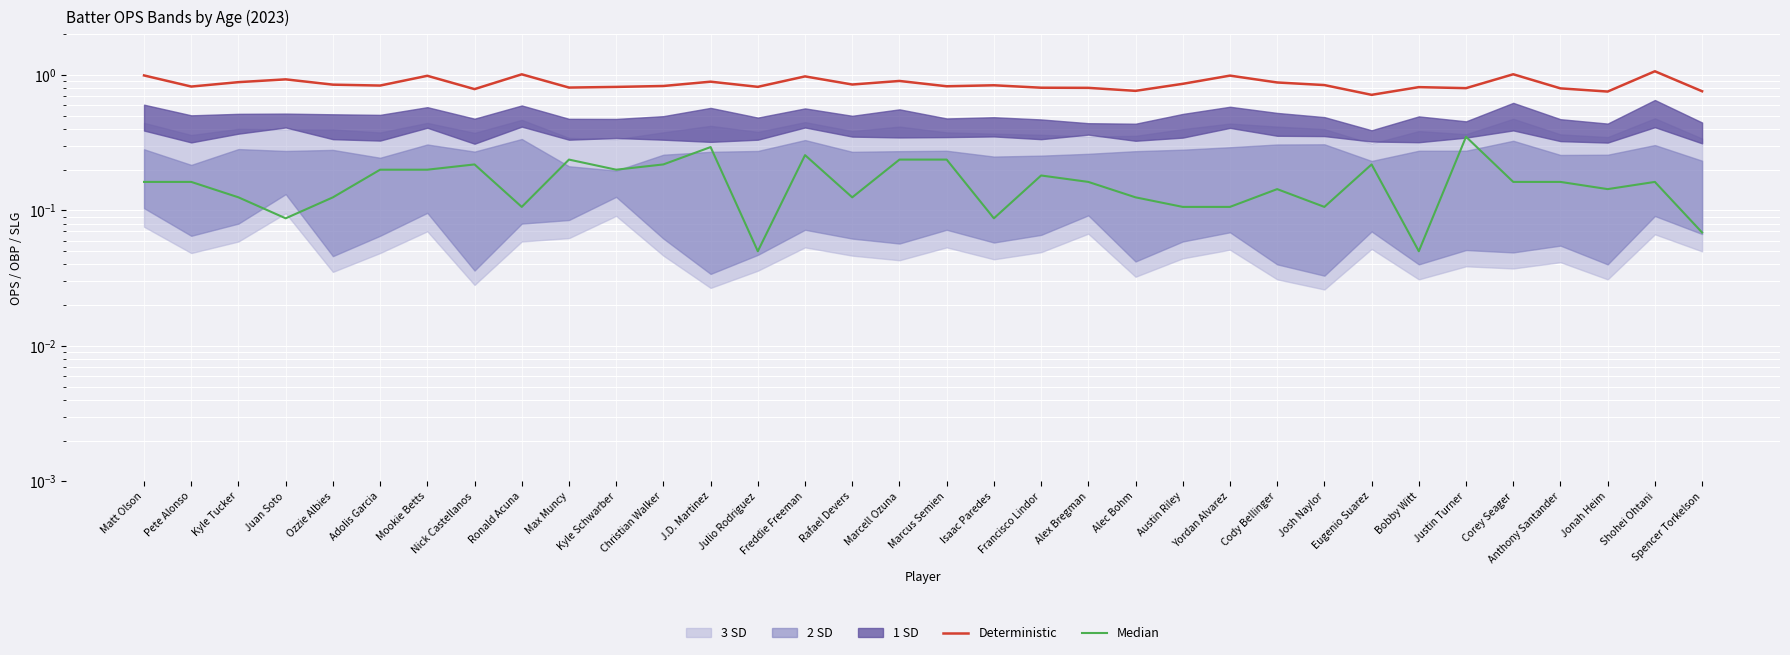

What is the label of the 3rd point from the left?

Kyle Tucker